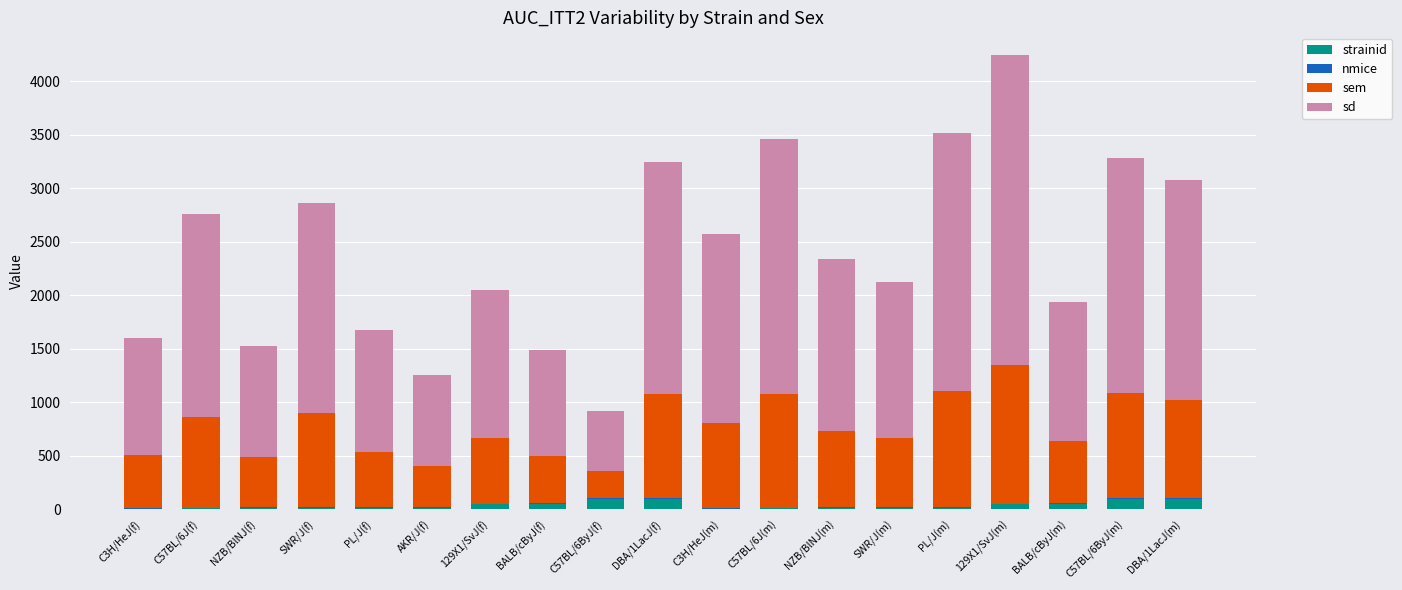

What is the highest value of the strainid series?

96